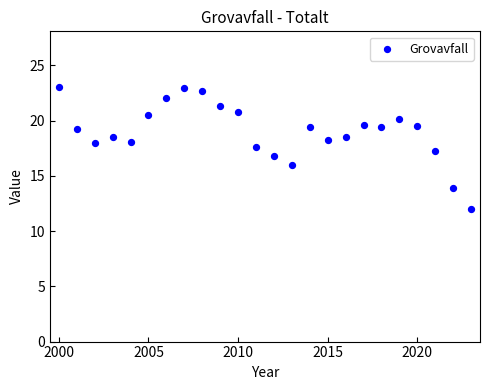

What is the range of X values (max minus min)?

23.0